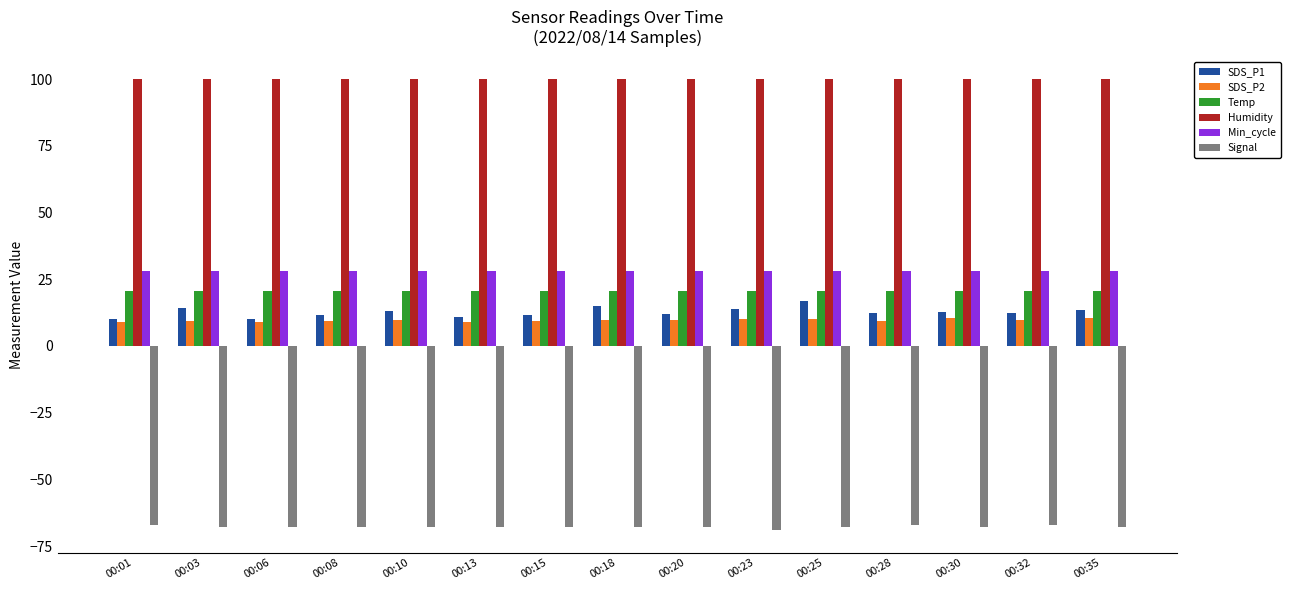

At 00:28, list the series in order from smallest to largest.

Signal, SDS_P2, SDS_P1, Temp, Min_cycle, Humidity